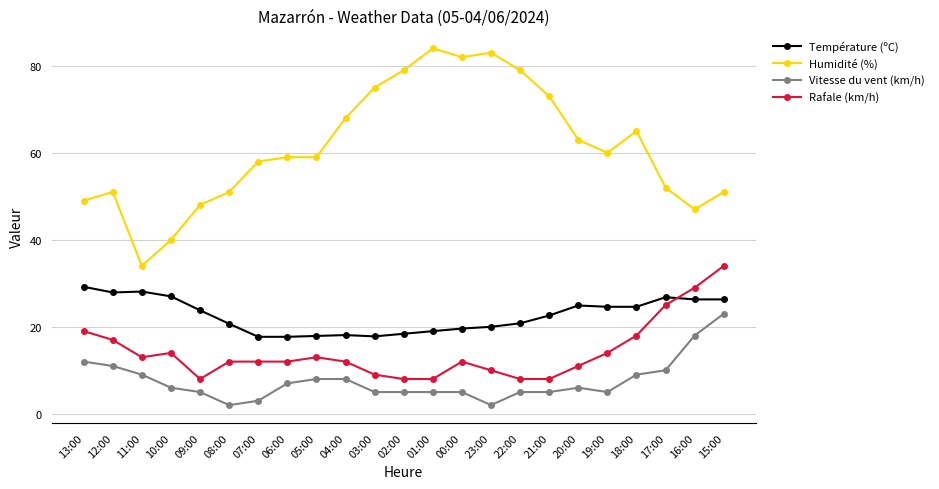

What is the highest value of the Température (ºC) series?

29.2